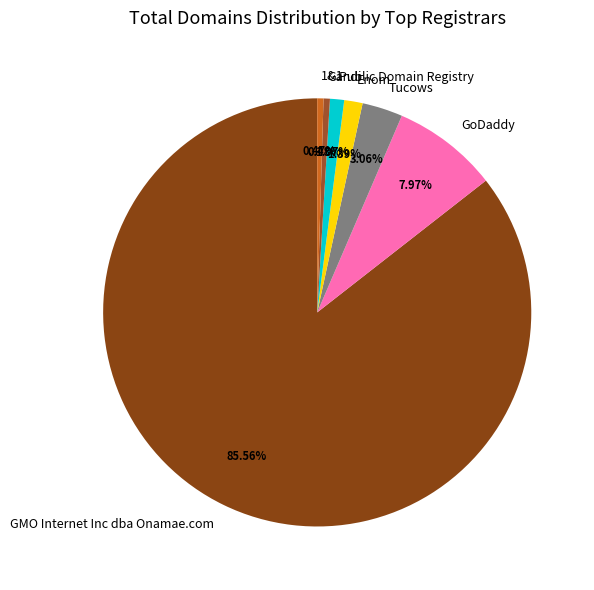

Which category accounts for the majority?

GMO Internet Inc dba Onamae.com